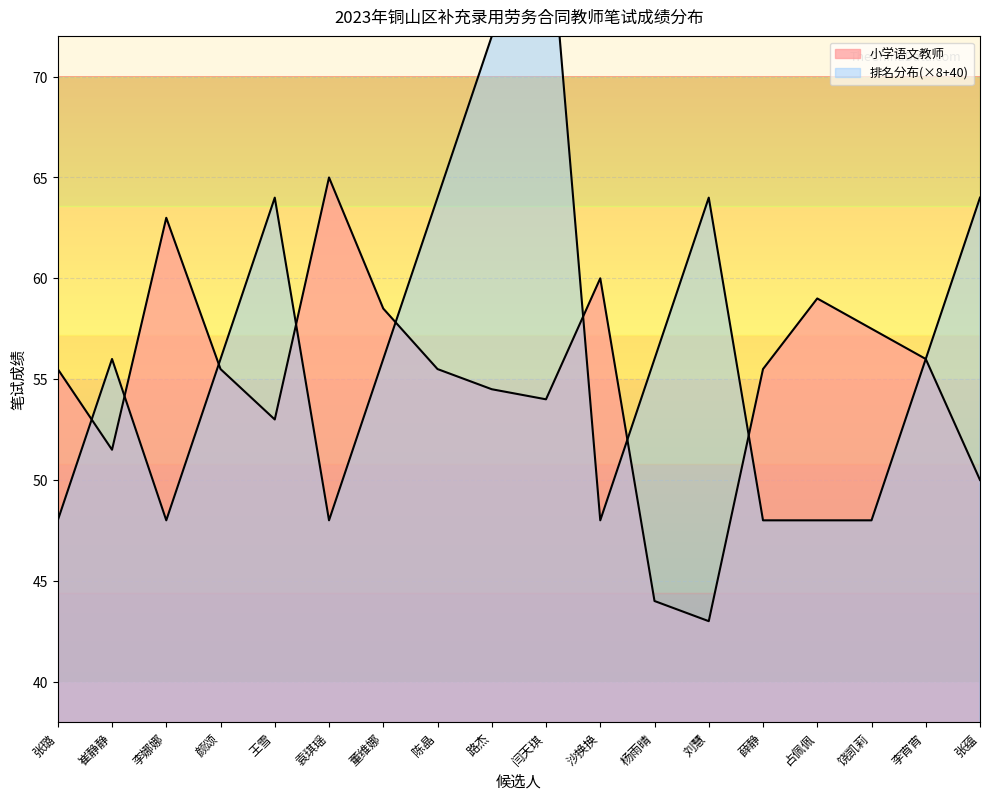

How many values in the 小学语文教师 series exceed 55?

11